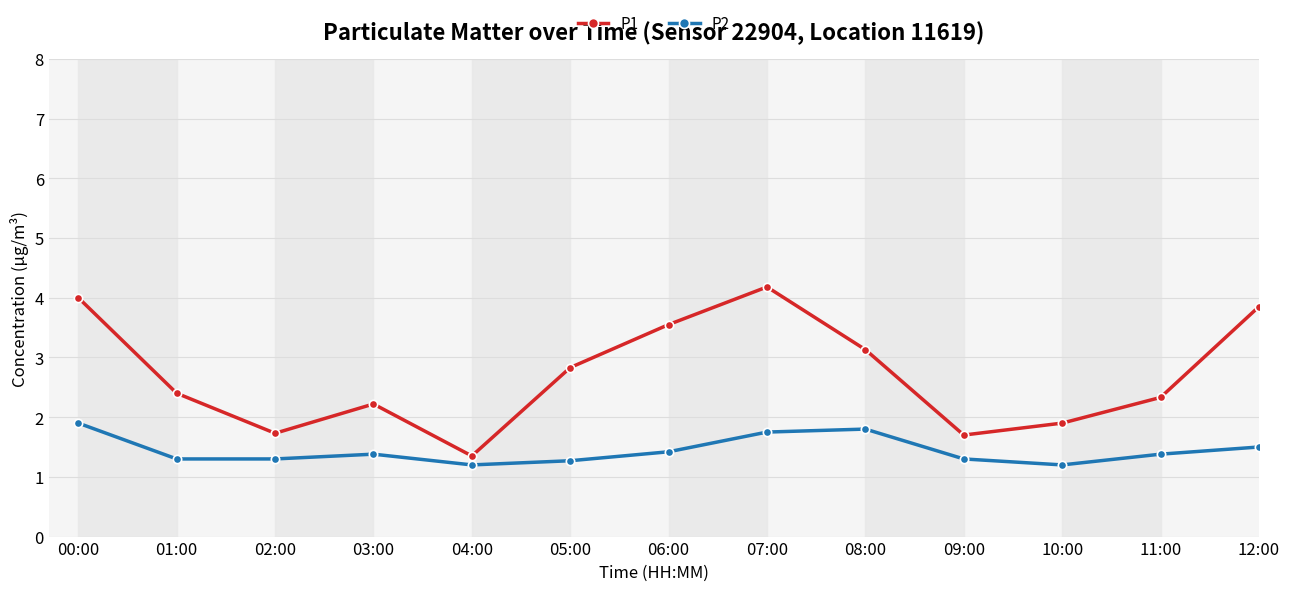

Which series has the widest spread of values?

P1